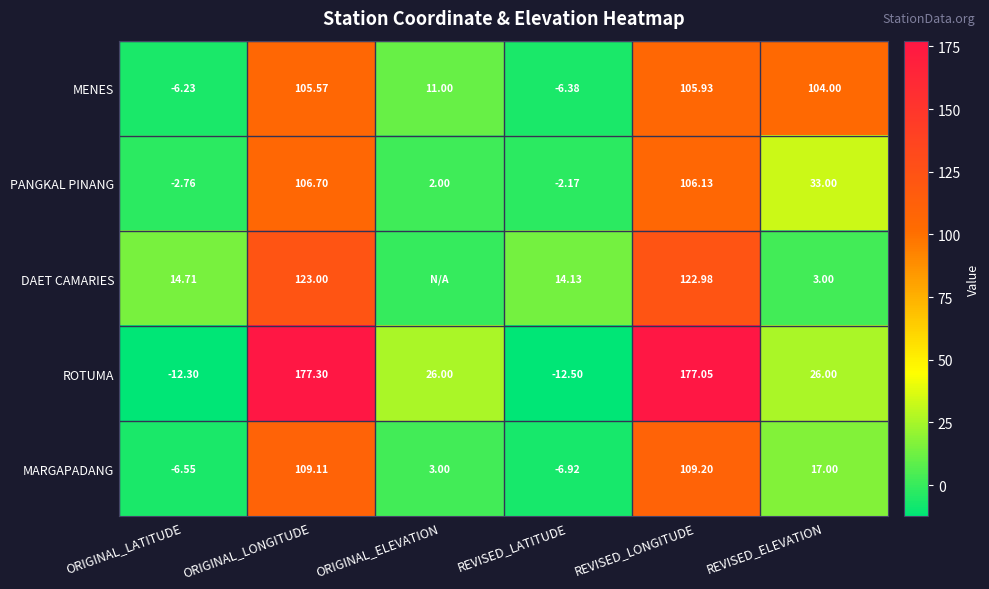

Which category has the lowest value across all series?

REVISED_LATITUDE